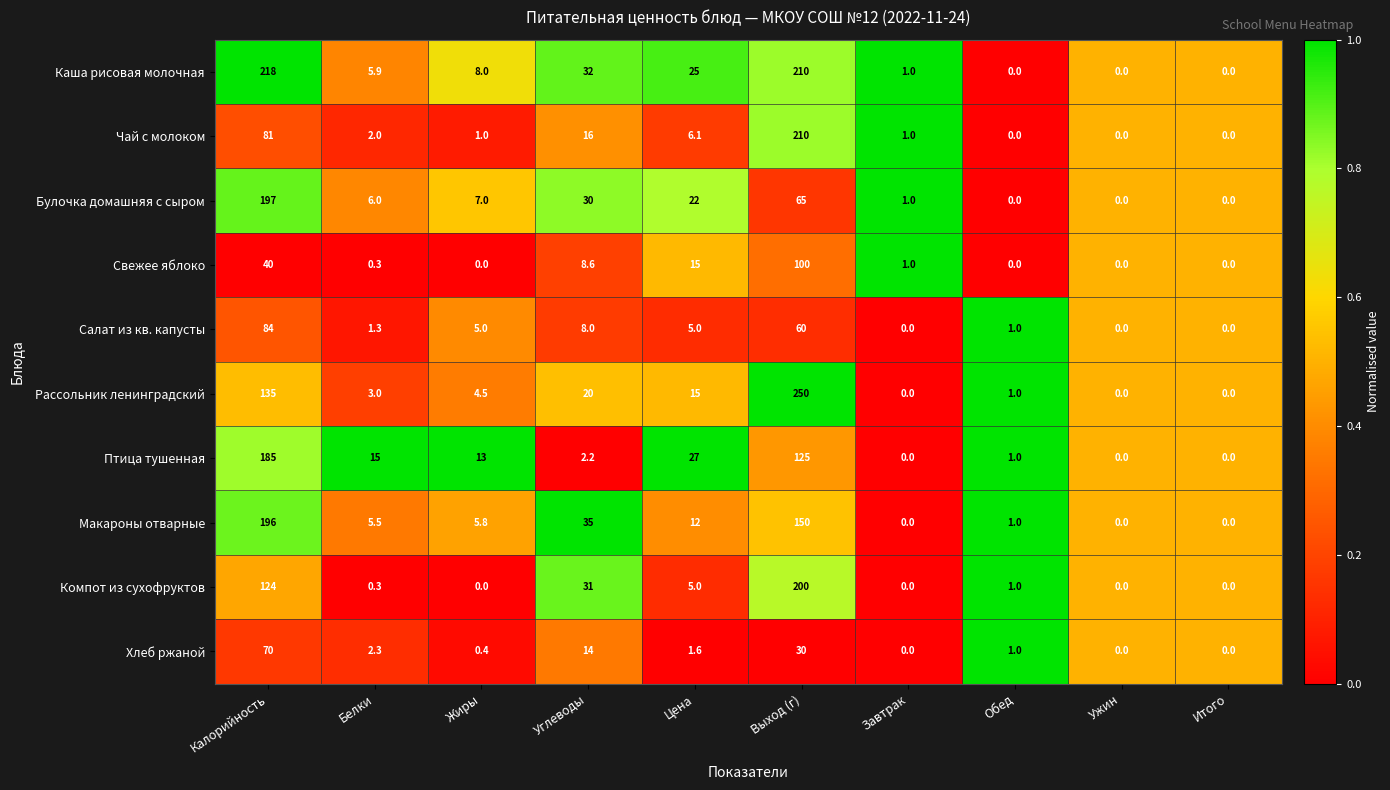

Between Белки and Завтрак, which series saw the biggest shift?

Птица тушенная